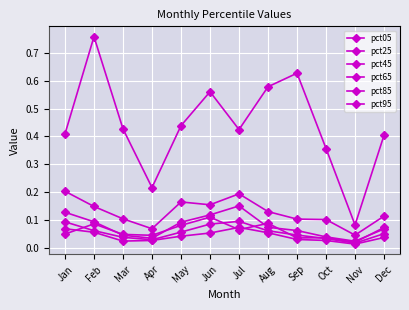

What is the value of the pct95 point at the 12th from the left?

0.4